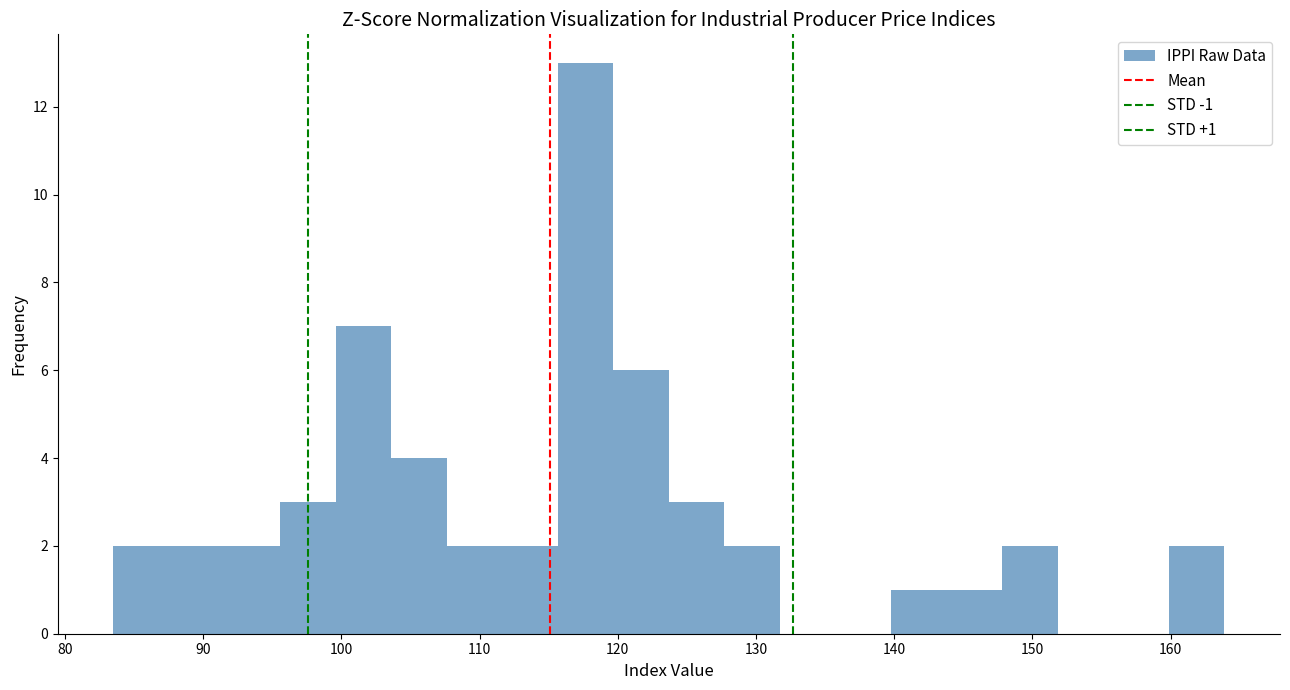

Over which range of the x-axis is the bar tallest?

116 to 120